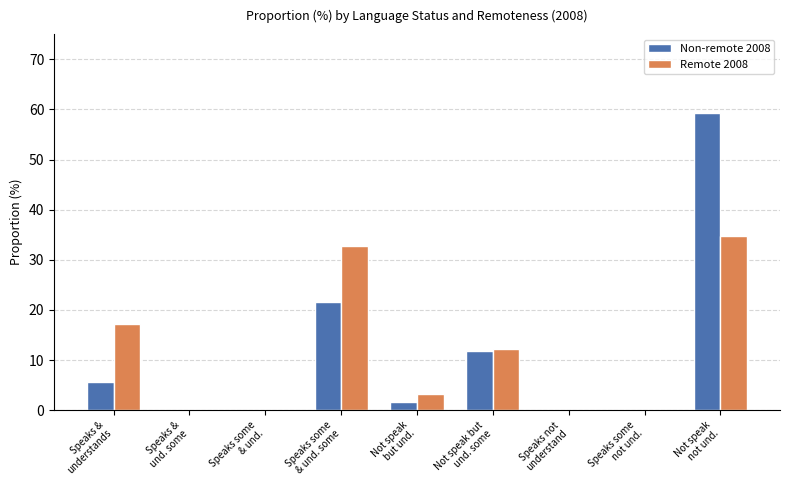

What is the sum of all Non-remote 2008 values?

99.9